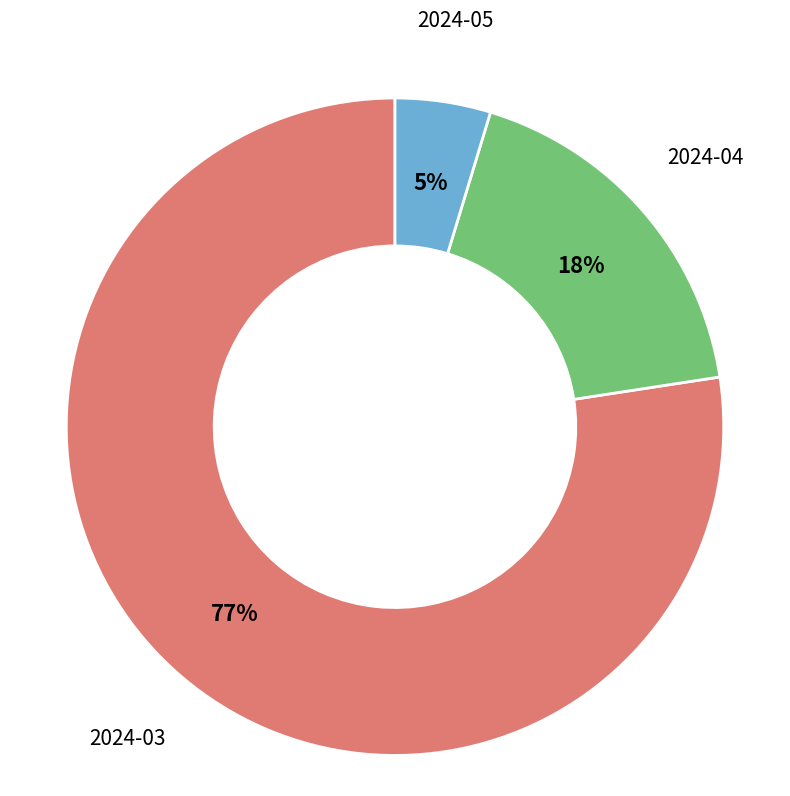

Which has a higher value, 2024-04 or 2024-05?

2024-04